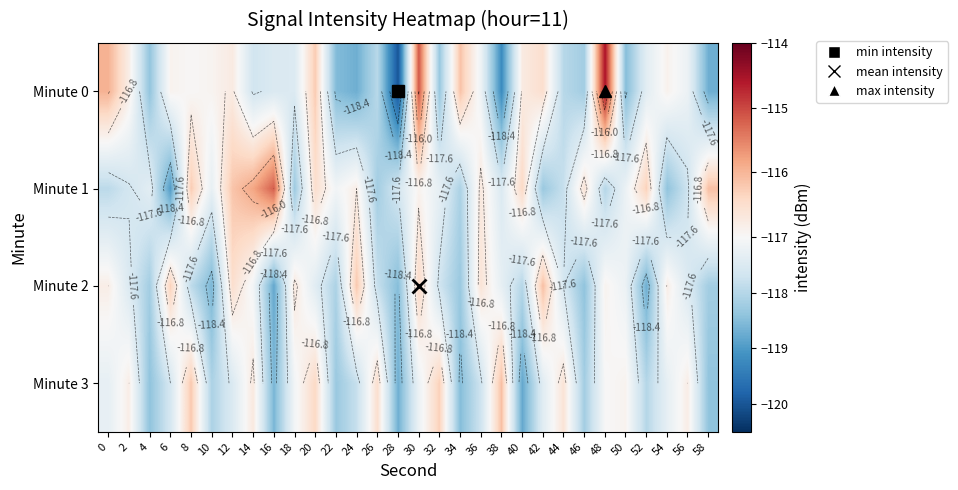

What is the minimum value for Minute 1?

-119.0